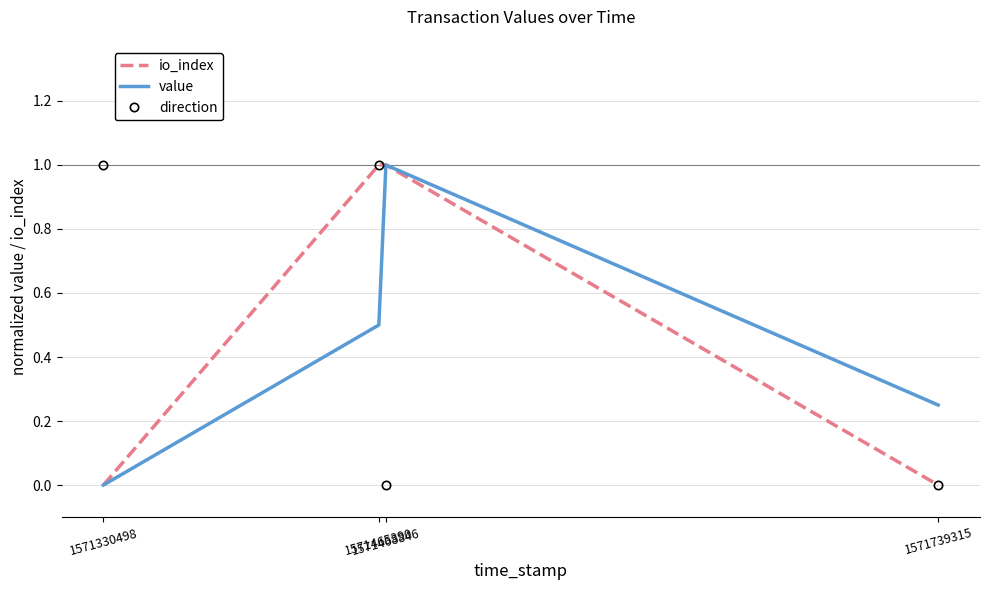

Is it true that io_index equals -0.5 at 1571330498?

False